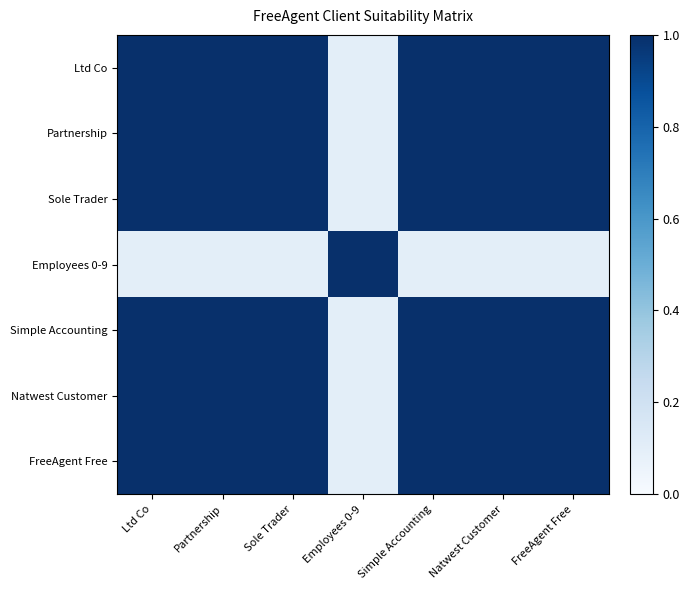

At Ltd Co, list the series in order from smallest to largest.

Employees 0-9, Ltd Co, Partnership, Sole Trader, Simple Accounting, Natwest Customer, FreeAgent Free